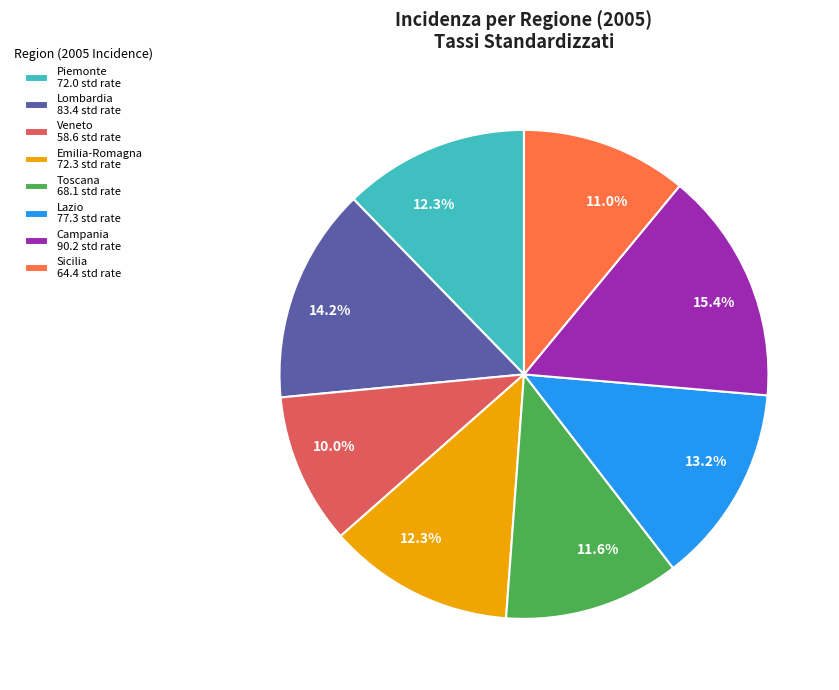

To the nearest percent, what percentage of the pie is Toscana?

12%